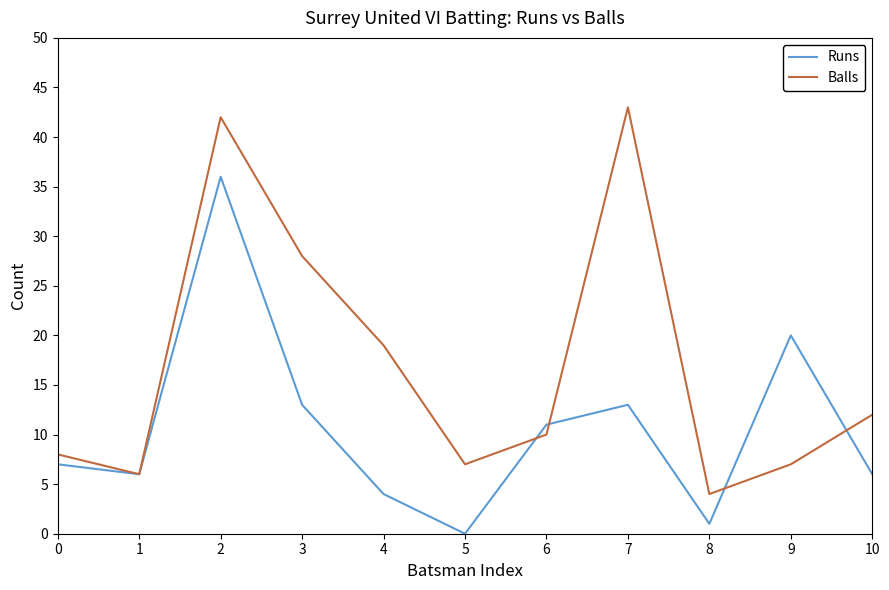

What is the highest value of the Balls series?

43